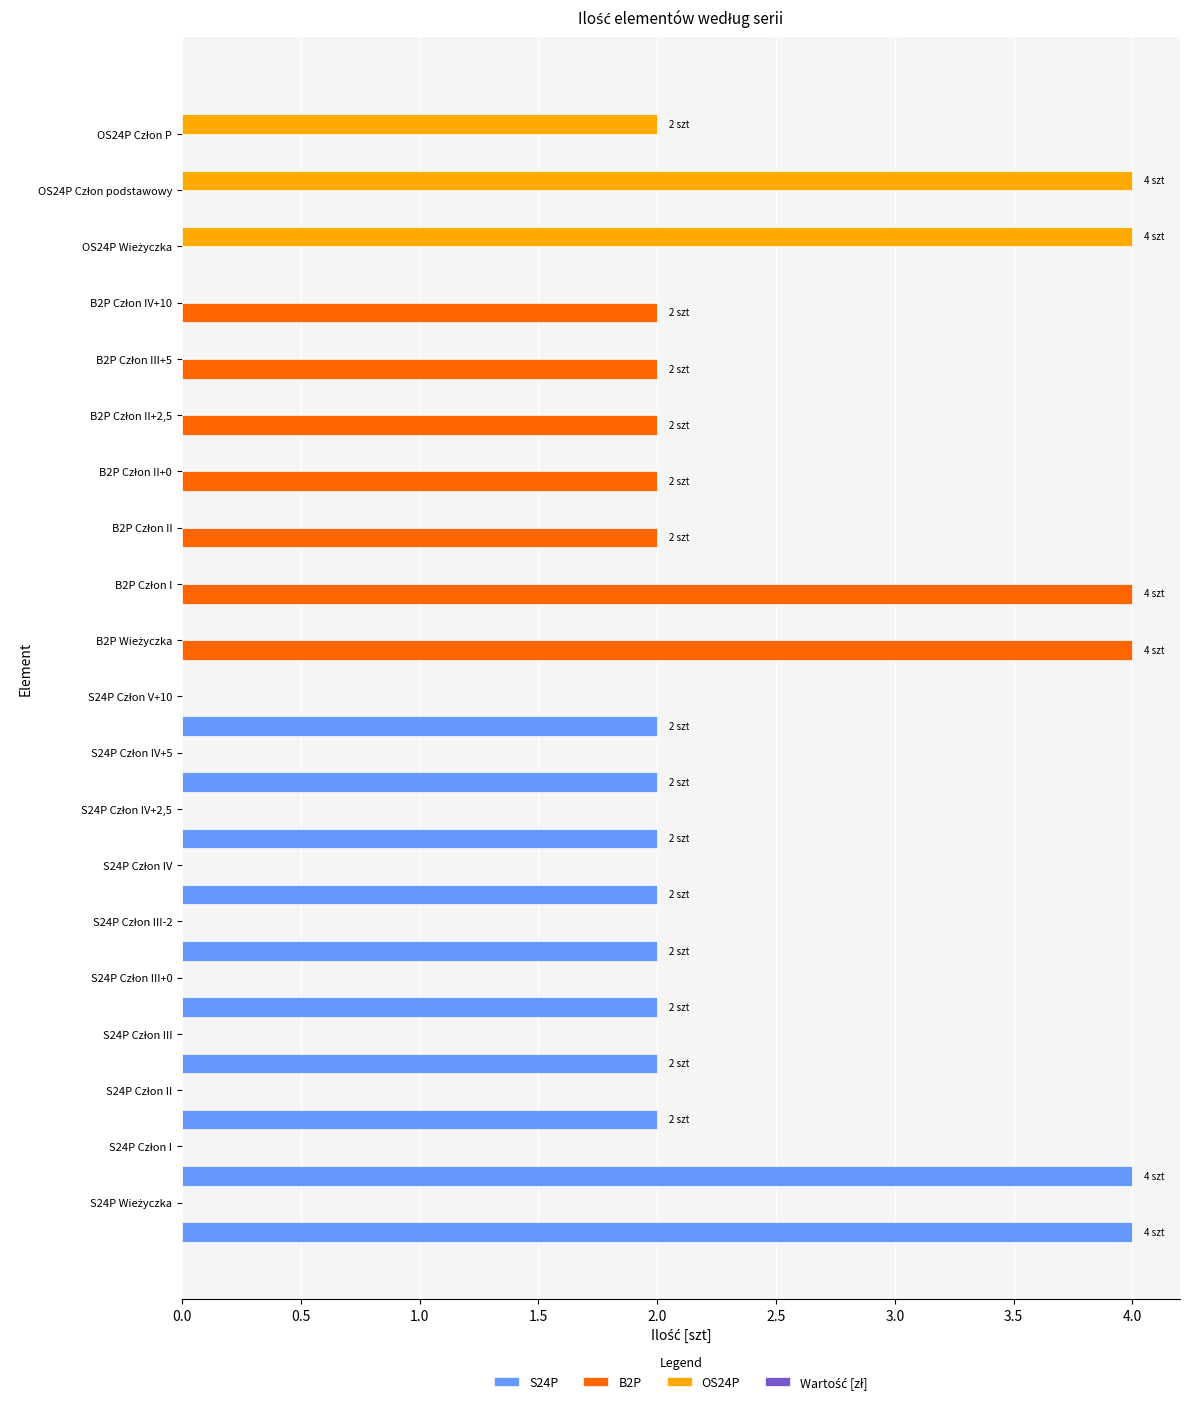

What is the sum of all S24P values?

24